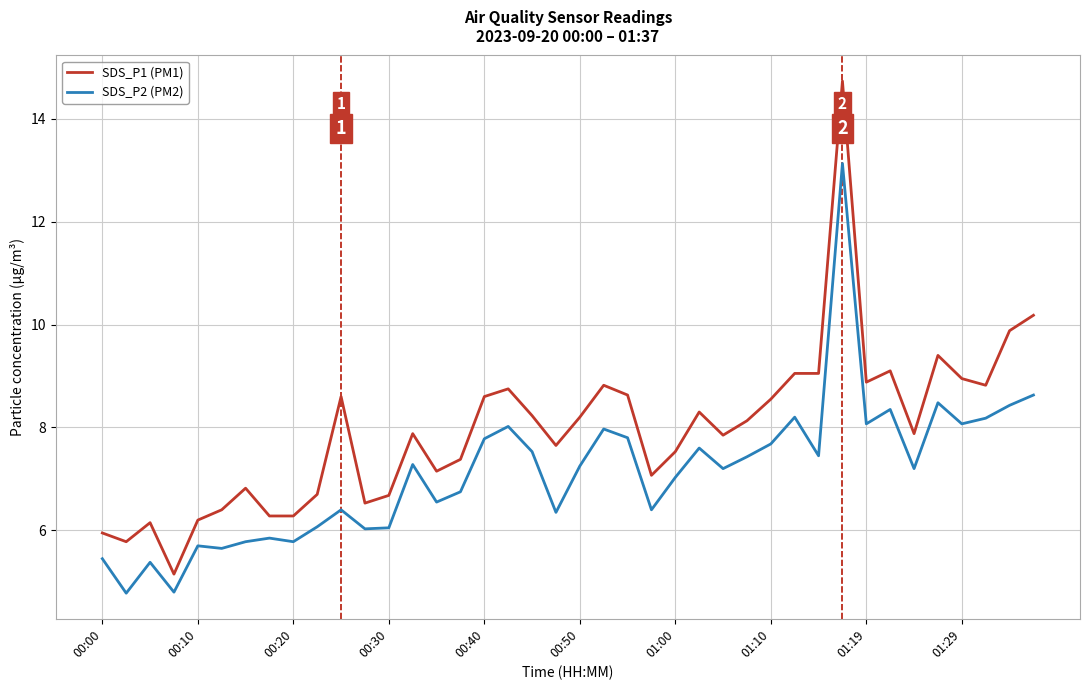

Which series has the largest range (max minus min)?

SDS_P1 (PM1)